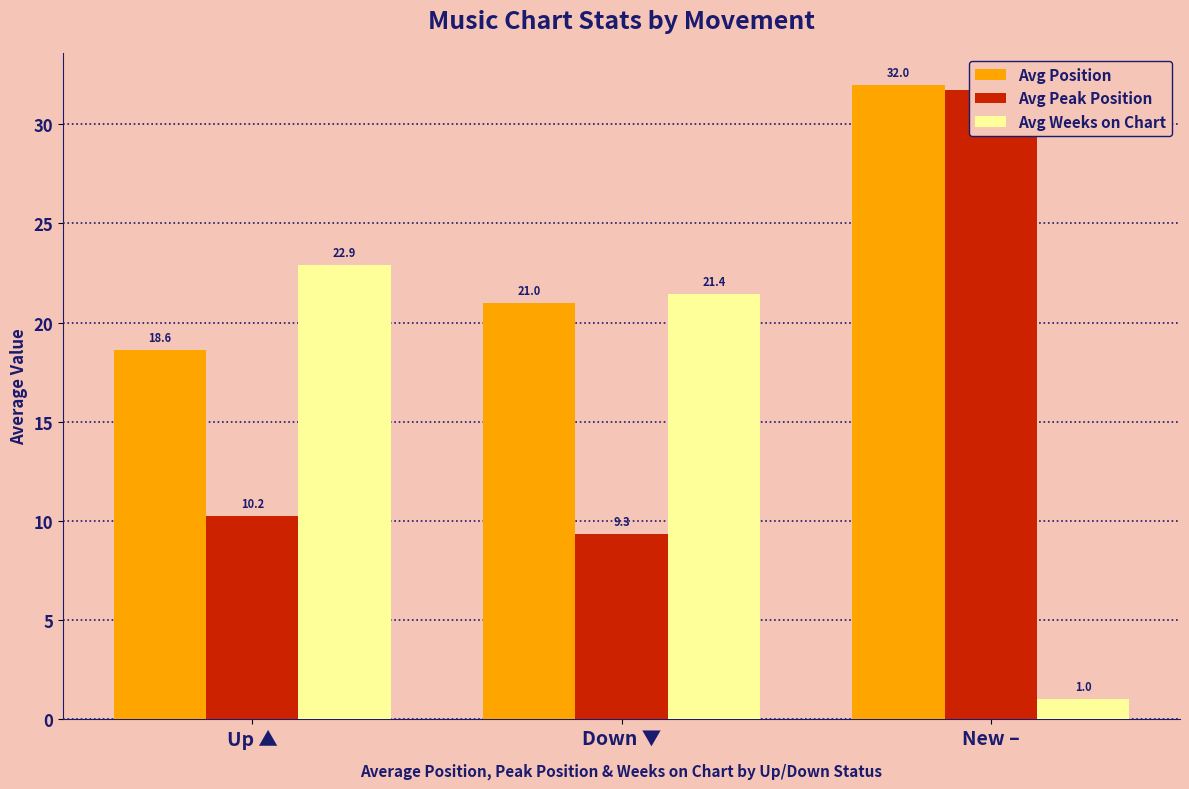

At which label is Avg Peak Position closest to 20?

Up ▲